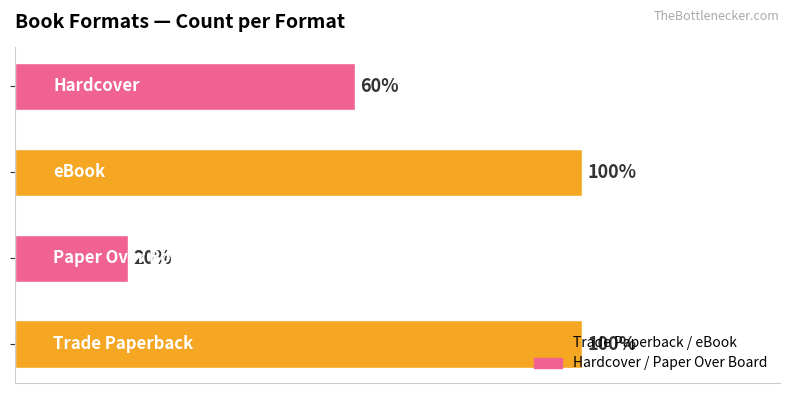

Are the bars horizontal?

Yes